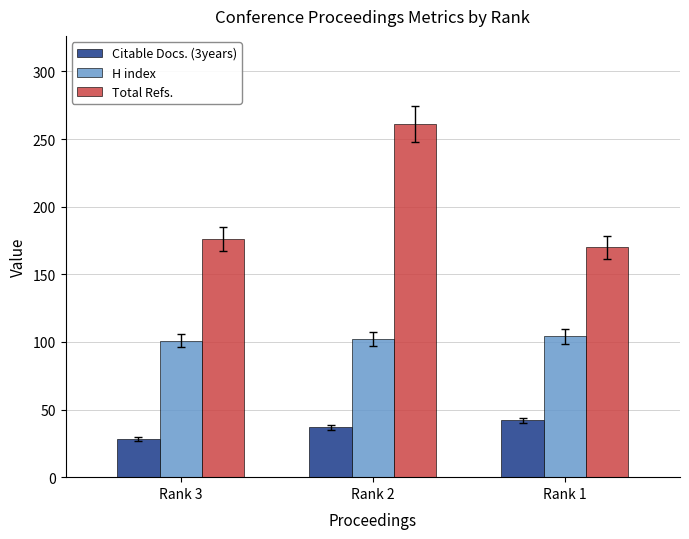

What value does the H index series have at Rank 1?

104